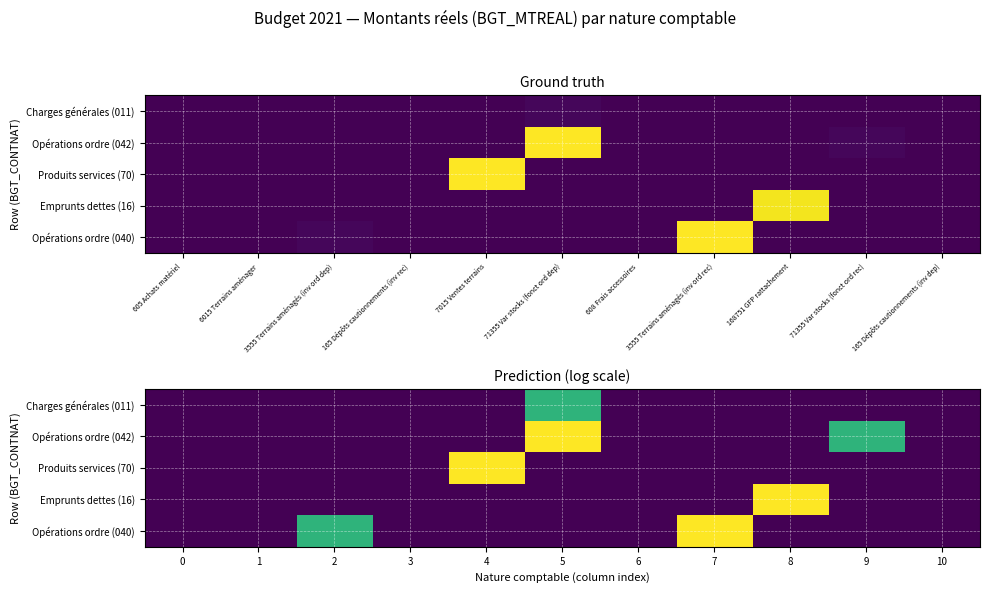

Rank the categories by Produits services (70) value from highest to lowest.

4, 0, 1, 2, 3, 5, 6, 7, 8, 9, 10